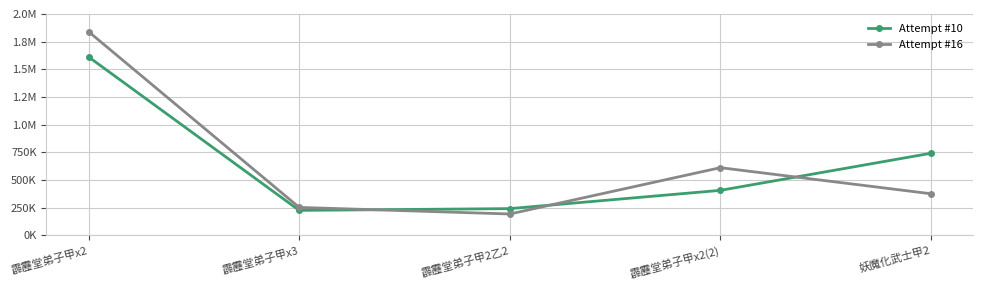

Does the chart have visible grid lines?

Yes